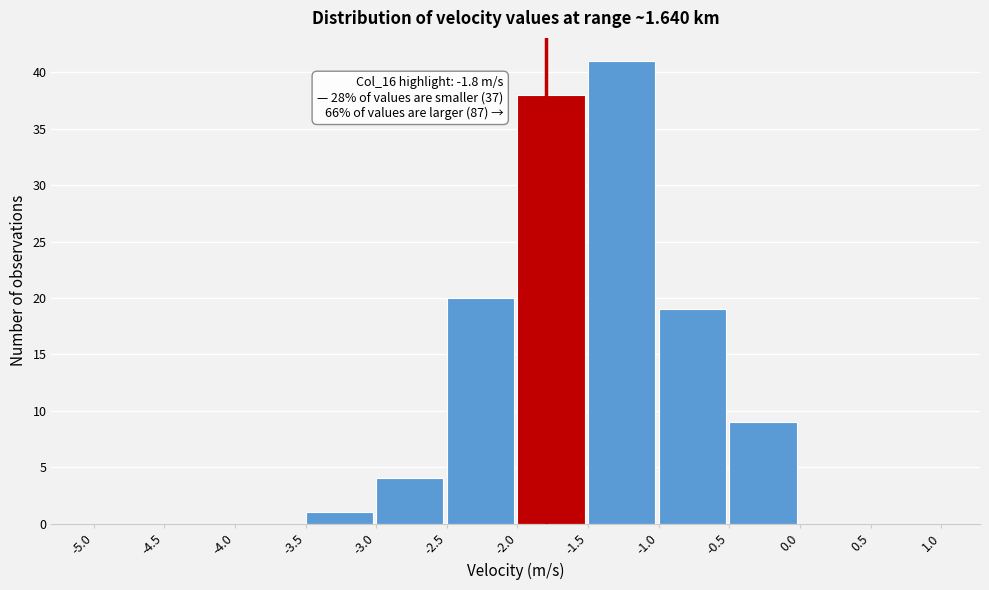

Over which range of the x-axis is the bar tallest?

-1.5 to -1.0